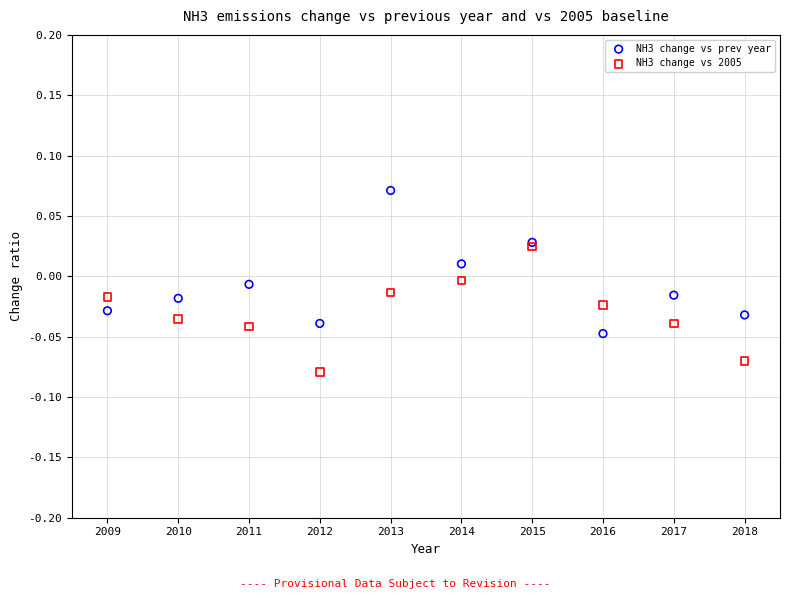

Which series has the largest Y range (max minus min)?

NH3 change vs prev year